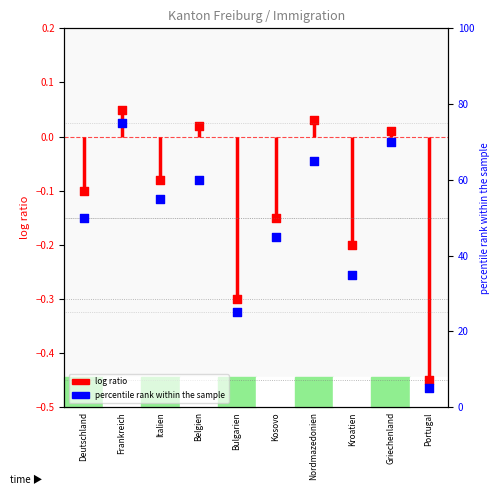

At how many categories does at least one series exceed 62?

3